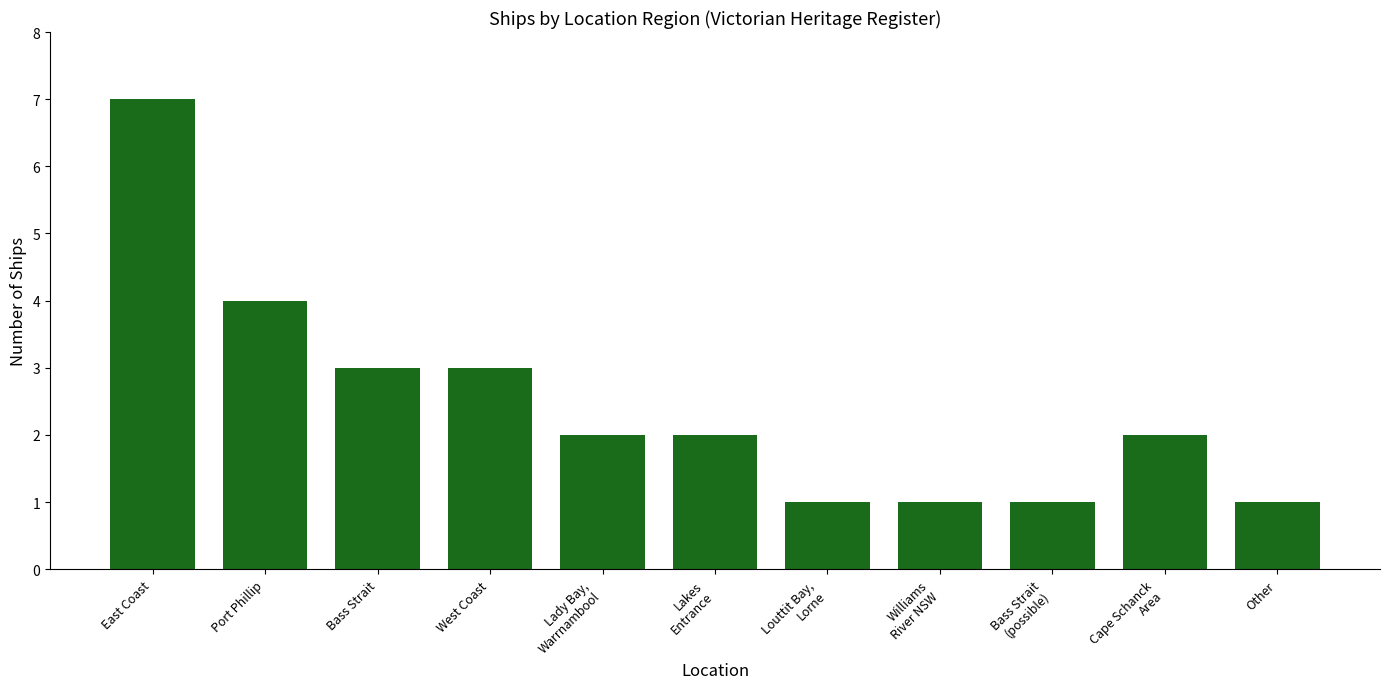

Reading left to right, extract all data points from this chart.

East Coast=7	Port Phillip=4	Bass Strait=3	West Coast=3	Lady Bay,
Warrnambool=2	Lakes
Entrance=2	Louttit Bay,
Lorne=1	Williams
River NSW=1	Bass Strait
(possible)=1	Cape Schanck
Area=2	Other=1